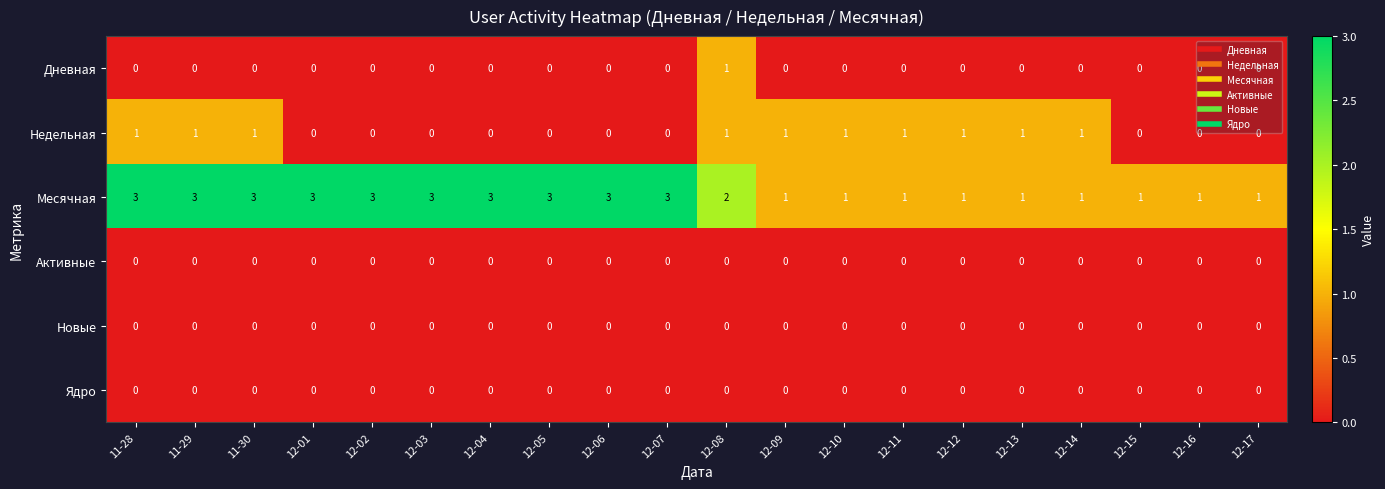

What is the total value across all series at 12-01?

3